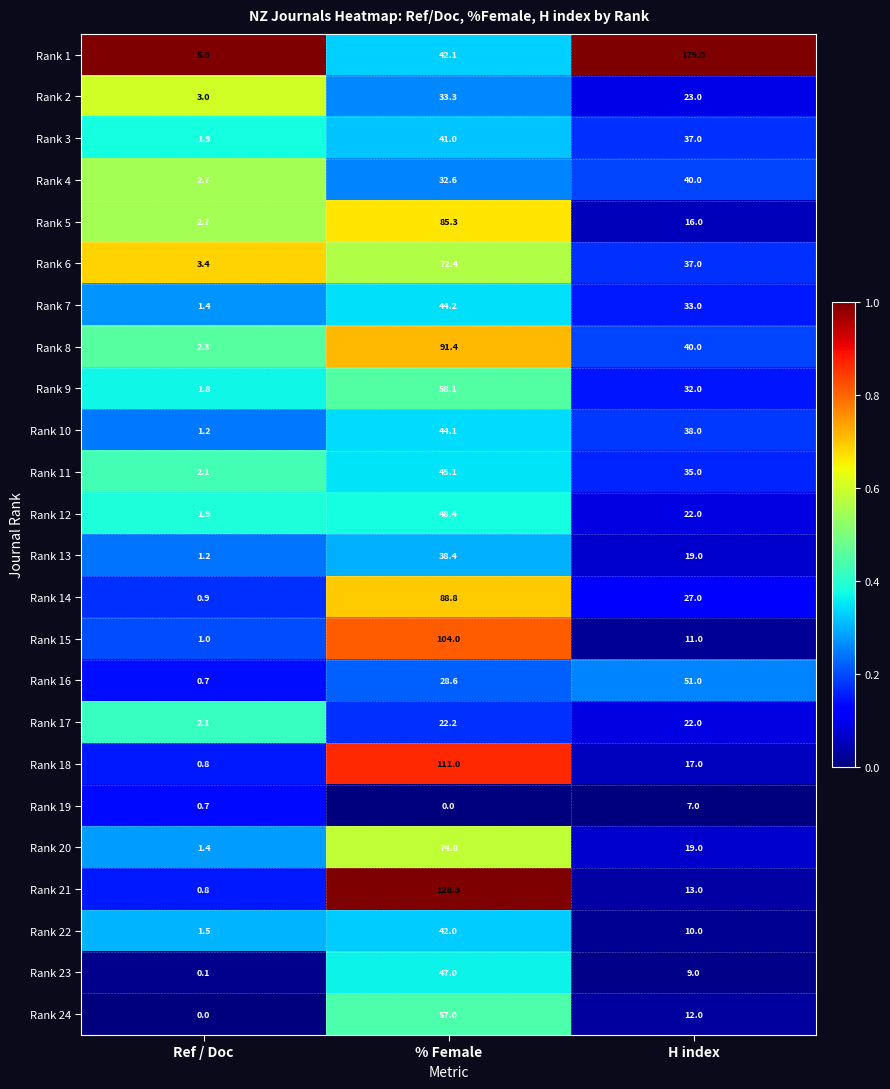

What is the difference between the maximum and minimum values in the Rank 4 series?

37.3